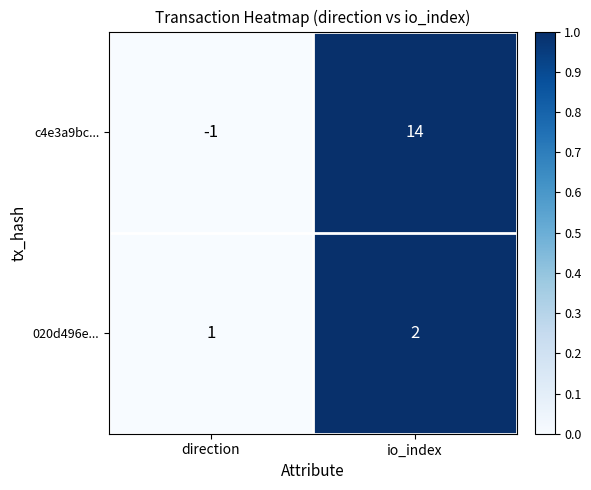

What is the sum of all 020d496e... values?

3